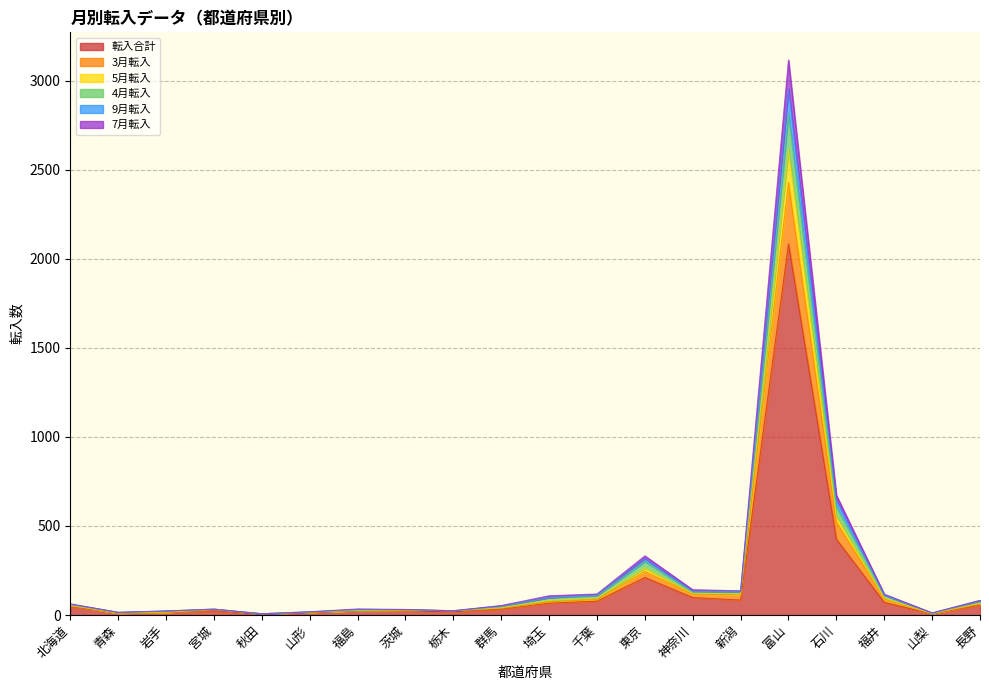

Reading left to right, transcribe all the data shown in this chart.

転入合計: 北海道=47	青森=10	岩手=13	宮城=22	秋田=6	山形=13	福島=24	茨城=23	栃木=18	群馬=33	埼玉=67	千葉=78	東京=211	神奈川=98	新潟=84	富山=2084	石川=426	福井=71	山梨=6	長野=56
3月転入: 北海道=53	青森=11	岩手=15	宮城=30	秋田=7	山形=16	福島=25	茨城=28	栃木=24	群馬=39	埼玉=74	千葉=87	東京=245	神奈川=117	新潟=114	富山=2428	石川=523	福井=90	山梨=8	長野=63
5月転入: 北海道=63	青森=15	岩手=23	宮城=33	秋田=7	山形=18	福島=34	茨城=31	栃木=24	群馬=53	埼玉=108	千葉=118	東京=332	神奈川=142	新潟=136	富山=3116	石川=673	福井=117	山梨=12	長野=82
4月転入: 北海道=60	青森=15	岩手=22	宮城=33	秋田=7	山形=18	福島=31	茨城=31	栃木=24	群馬=52	埼玉=99	千葉=114	東京=317	神奈川=135	新潟=133	富山=2955	石川=647	福井=113	山梨=11	長野=82
9月転入: 北海道=60	青森=15	岩手=22	宮城=33	秋田=7	山形=18	福島=28	茨城=30	栃木=24	群馬=47	埼玉=98	千葉=108	東京=301	神奈川=130	新潟=131	富山=2813	石川=609	福井=113	山梨=10	長野=78
7月転入: 北海道=54	青森=11	岩手=16	宮城=31	秋田=7	山形=16	福島=26	茨城=28	栃木=24	群馬=41	埼玉=82	千葉=96	東京=264	神奈川=122	新潟=118	富山=2613	石川=554	福井=95	山梨=8	長野=67